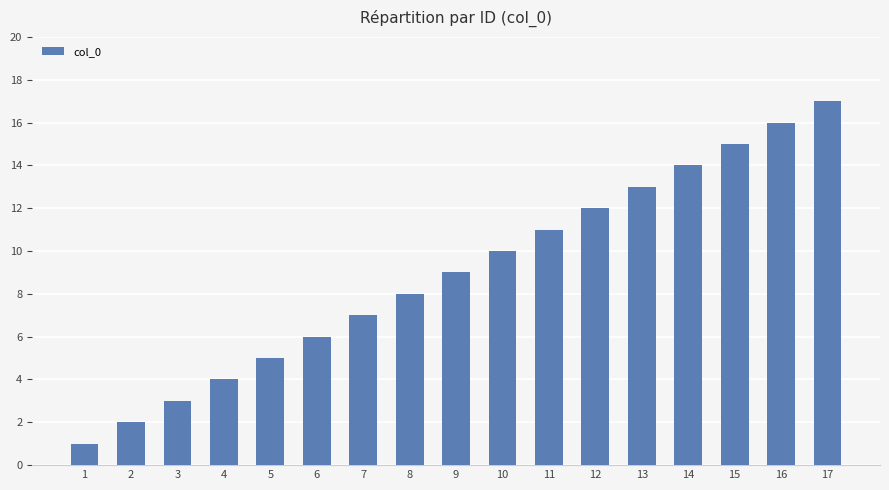

The chart shows a value of 13 at 13. True or false?

True